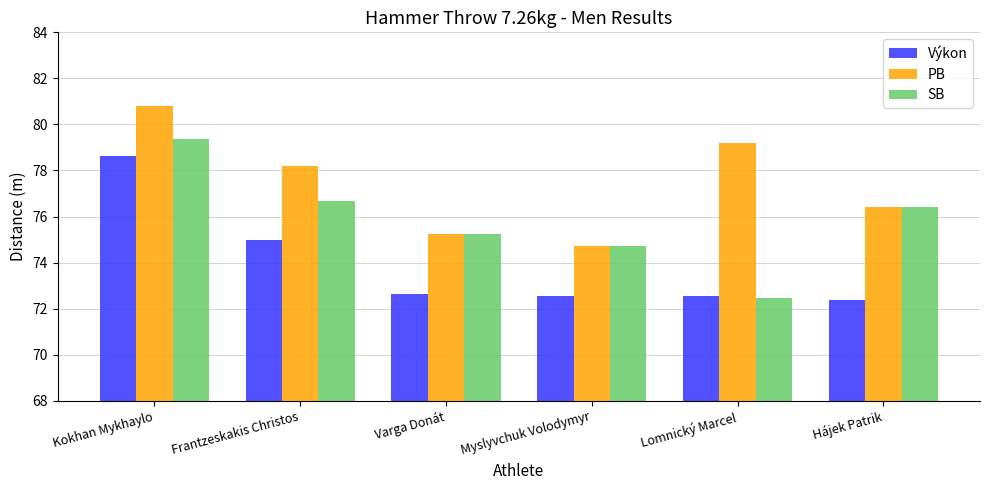

What value does the SB series have at Varga Donát?

75.3